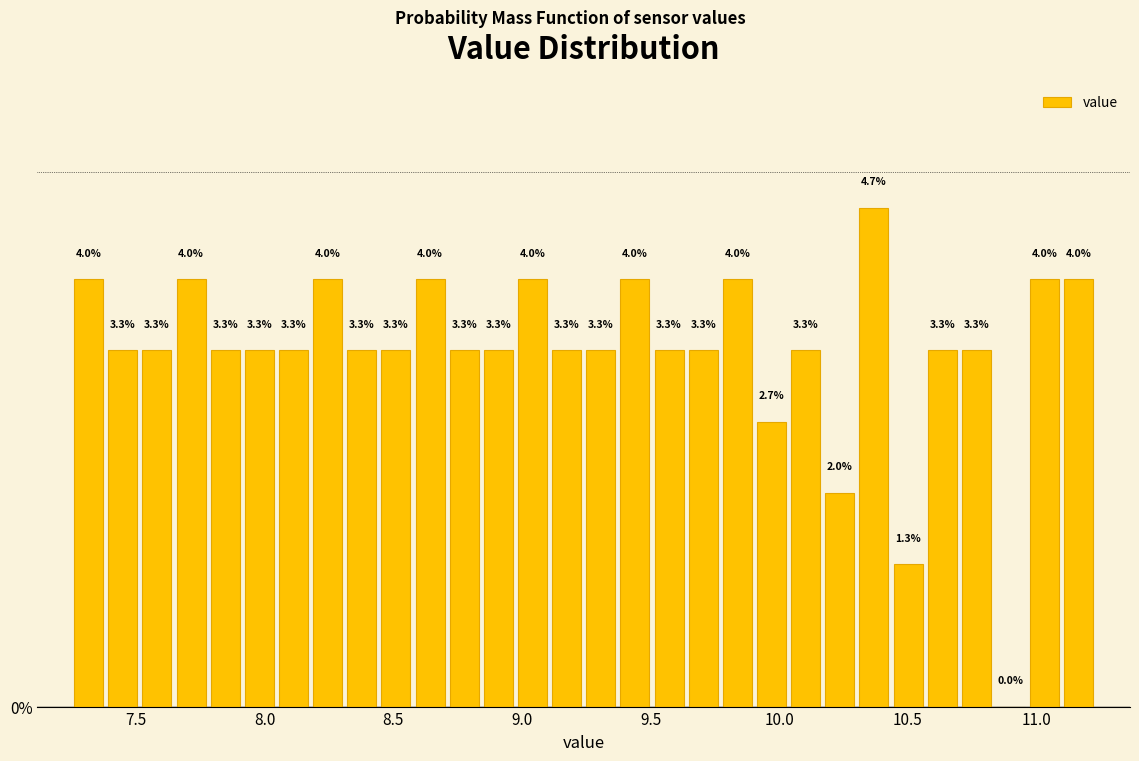

Read against the x-axis, roughly where is the centre of the tallest bar?

10.35